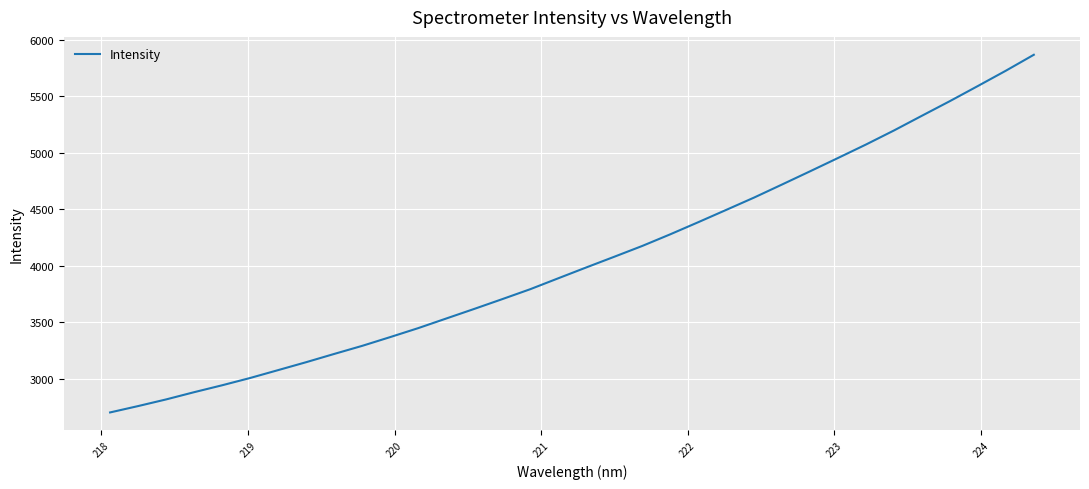

What is the difference between the maximum and minimum values?

3162.3